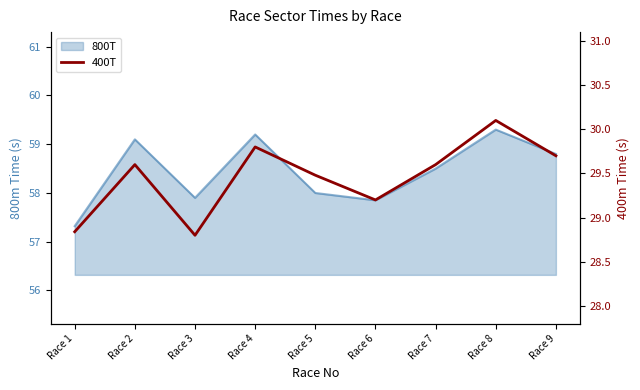

True or false: the data has more than 0 interior local peaks.

True